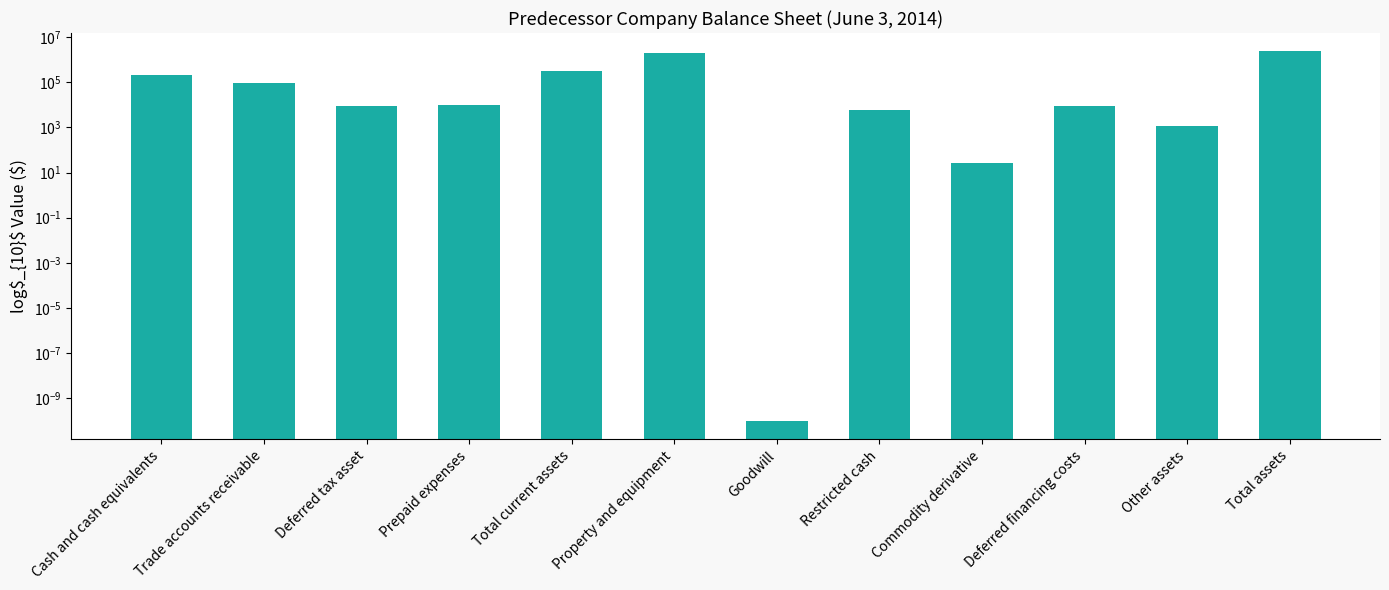

Reading left to right, transcribe all the data shown in this chart.

Cash and cash equivalents=200050.0	Trade accounts receivable=91813.0	Deferred tax asset=8405.0	Prepaid expenses=9729.0	Total current assets=309997.0	Property and equipment=1969382.0	Goodwill=0.0	Restricted cash=6023.0	Commodity derivative=27.0	Deferred financing costs=9002.0	Other assets=1175.0	Total assets=2295606.0